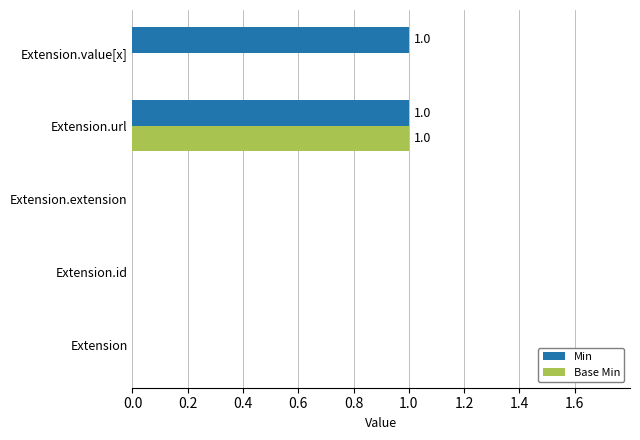

The value of Base Min at Extension.extension is 0. True or false?

True